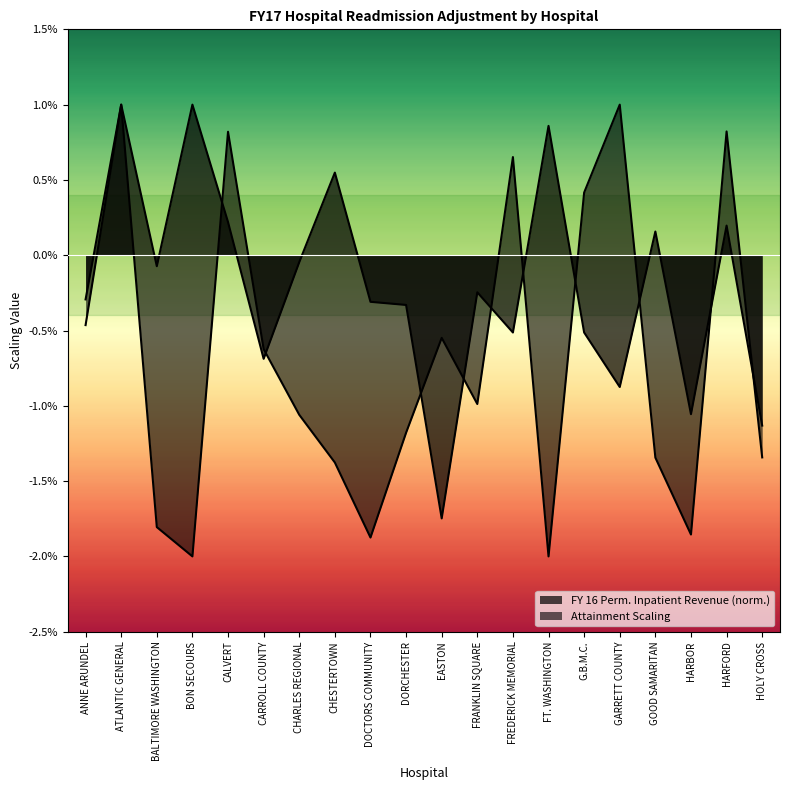

Where is the data nearest to the value 0?

G.B.M.C.